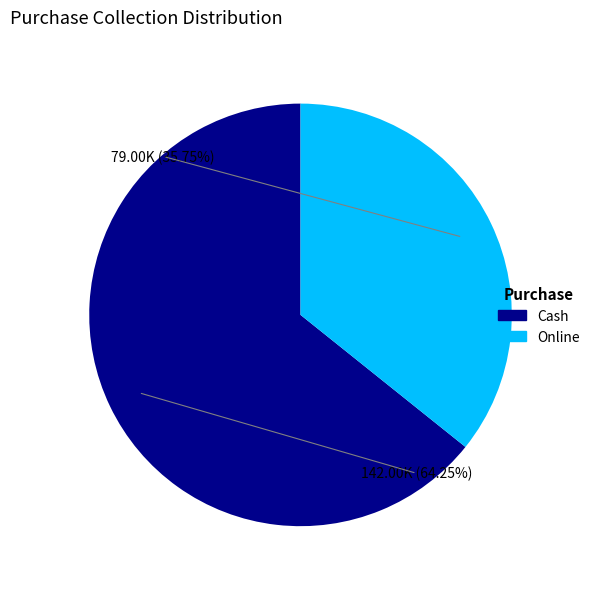

Is it true that Online is 49% of the pie?

False